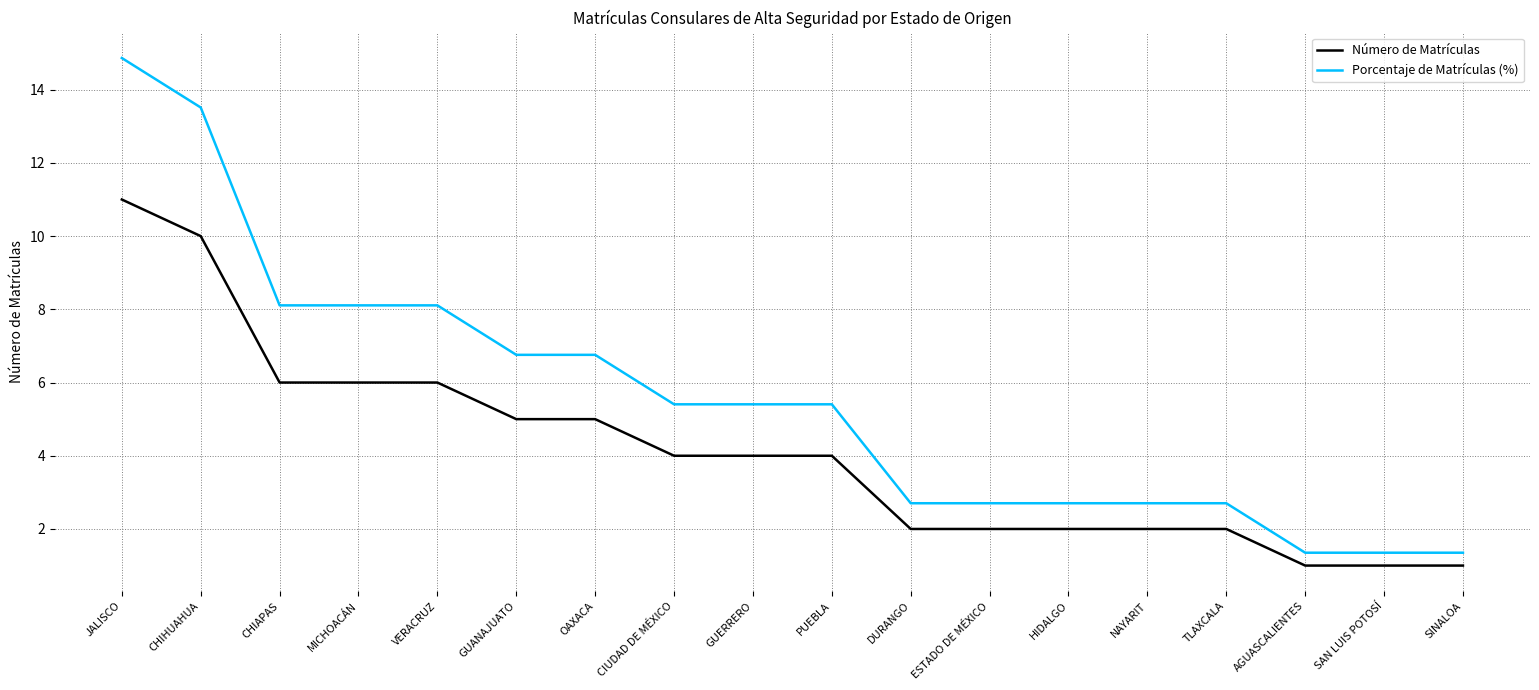

List the series in order of their overall mean, lowest first.

Número de Matrículas, Porcentaje de Matrículas (%)